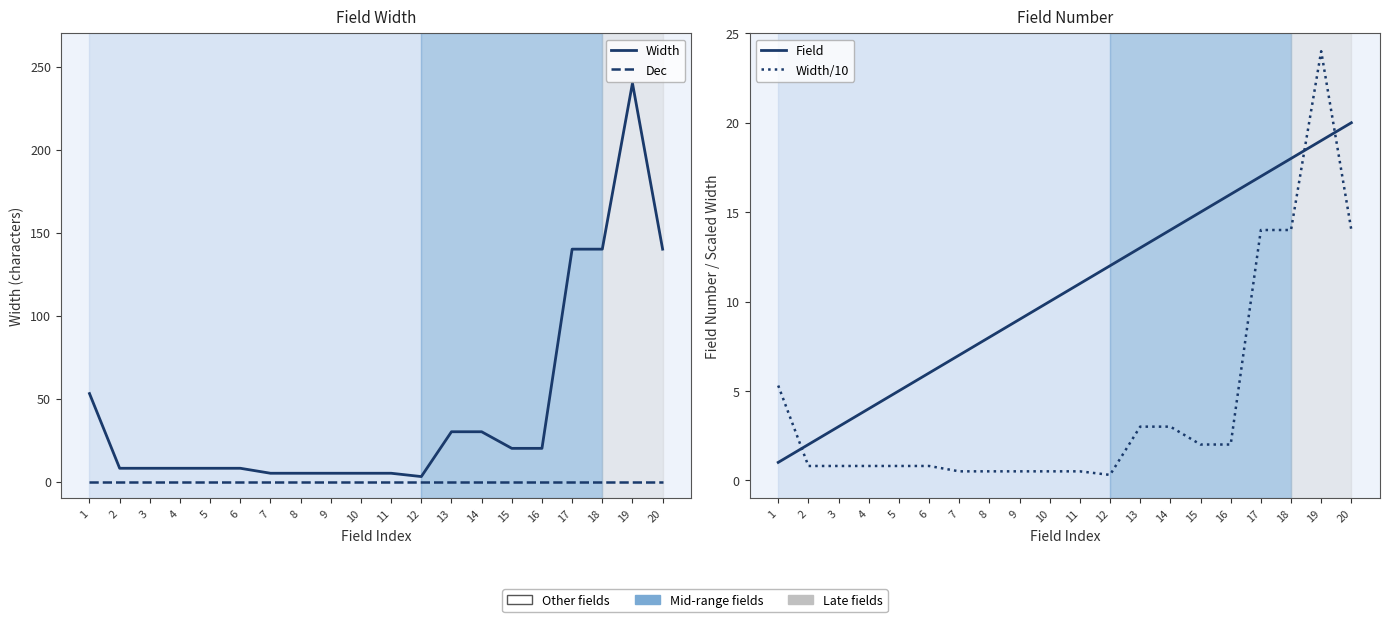

Between which two adjacent categories do Field and Width/10 first intersect?

1 and 2